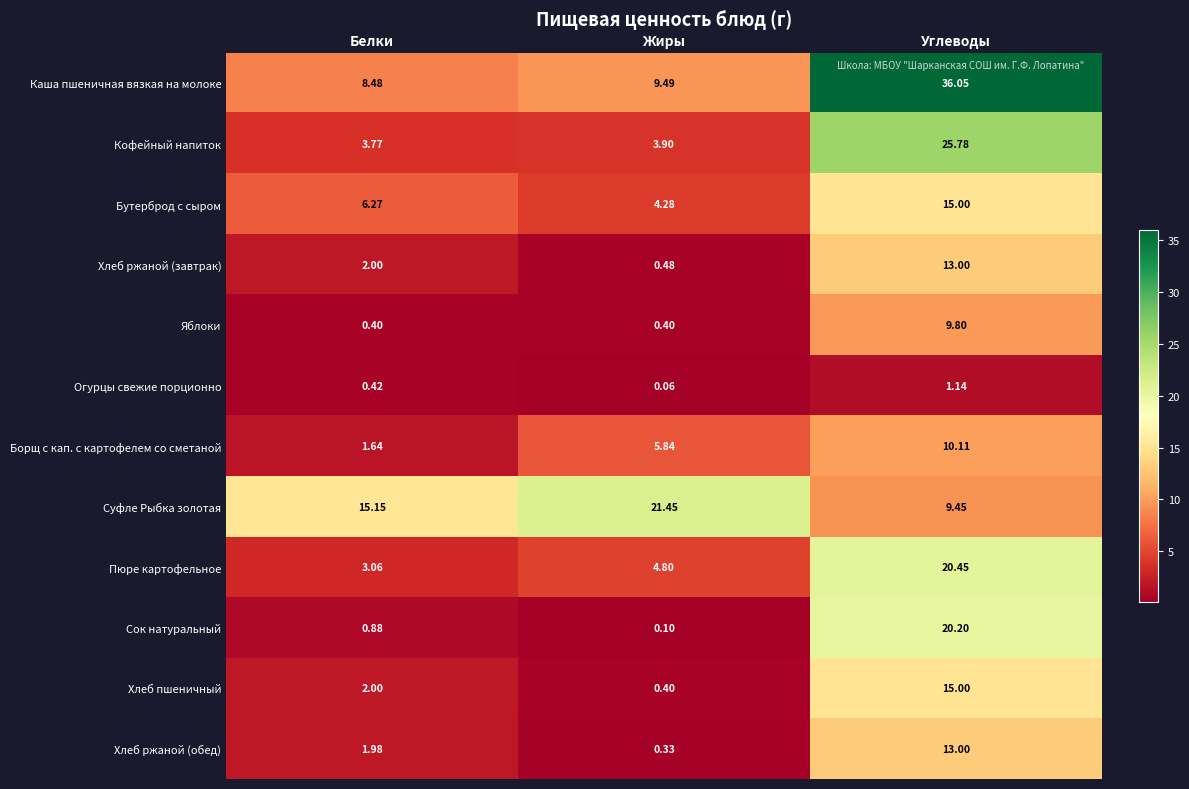

Which series has the largest range (max minus min)?

Каша пшеничная вязкая на молоке